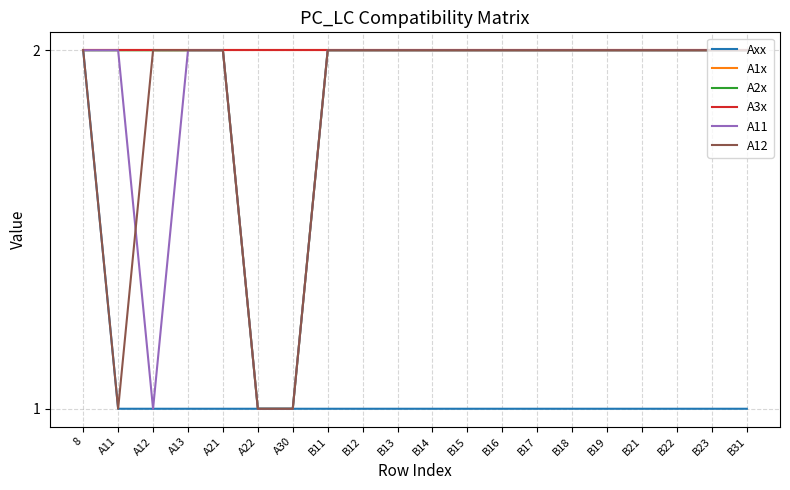

Is this an area chart (filled region under the line)?

No